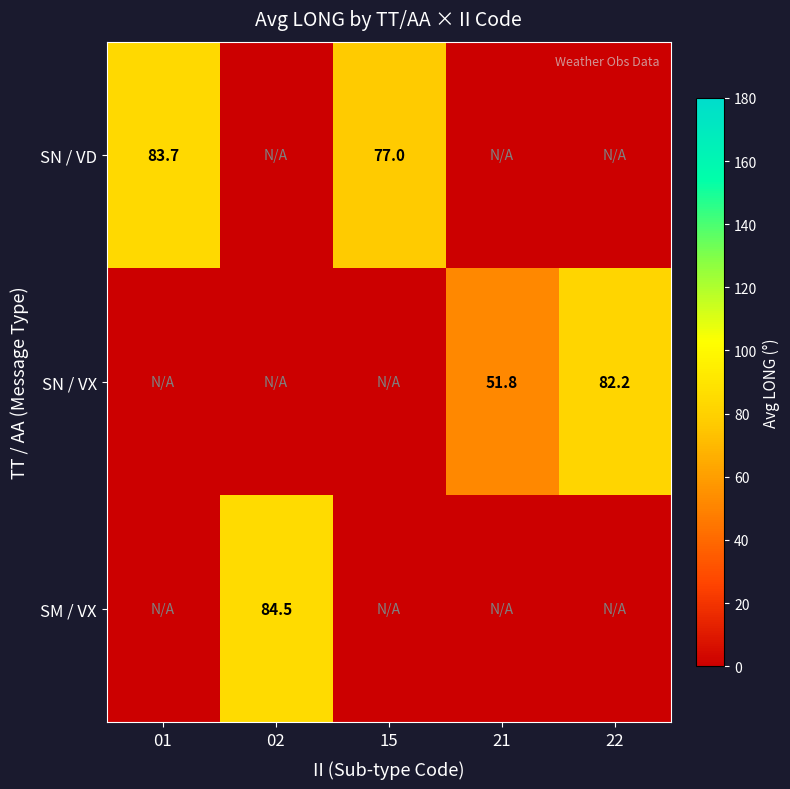

Is it true that SM / VX equals 84.5 at 02?

True